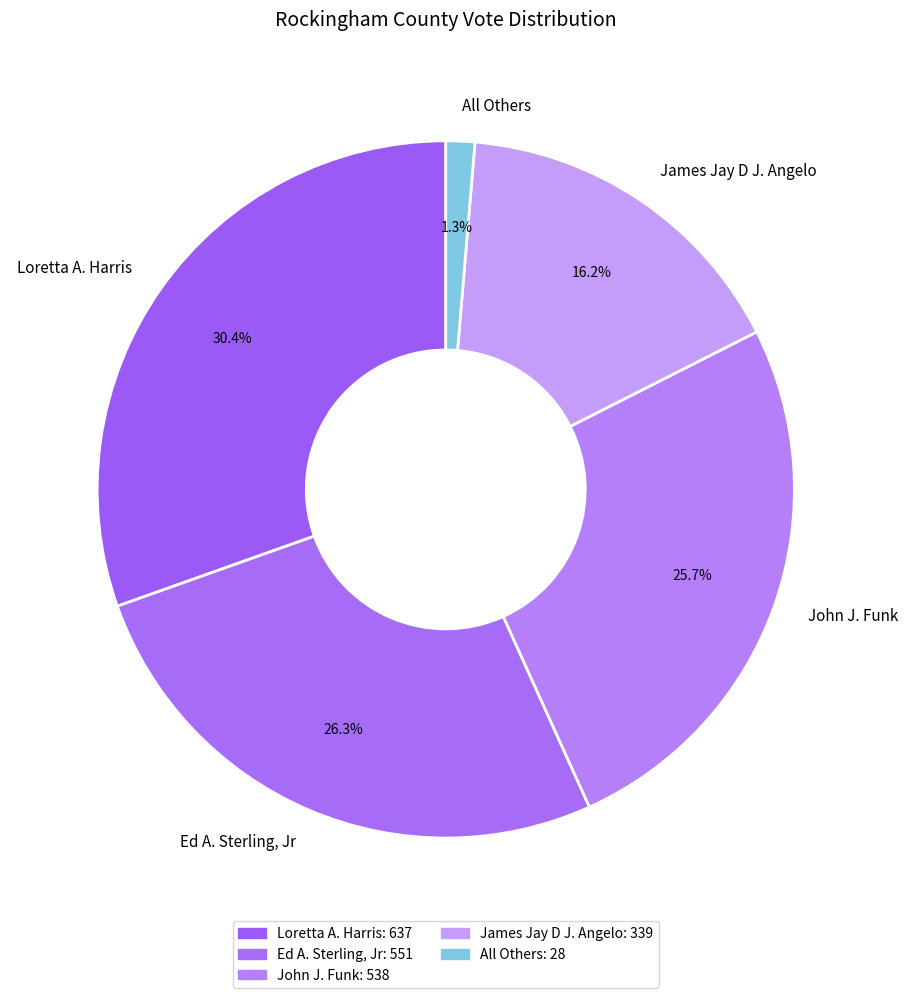

Does Ed A. Sterling, Jr represent more than half of the total?

No